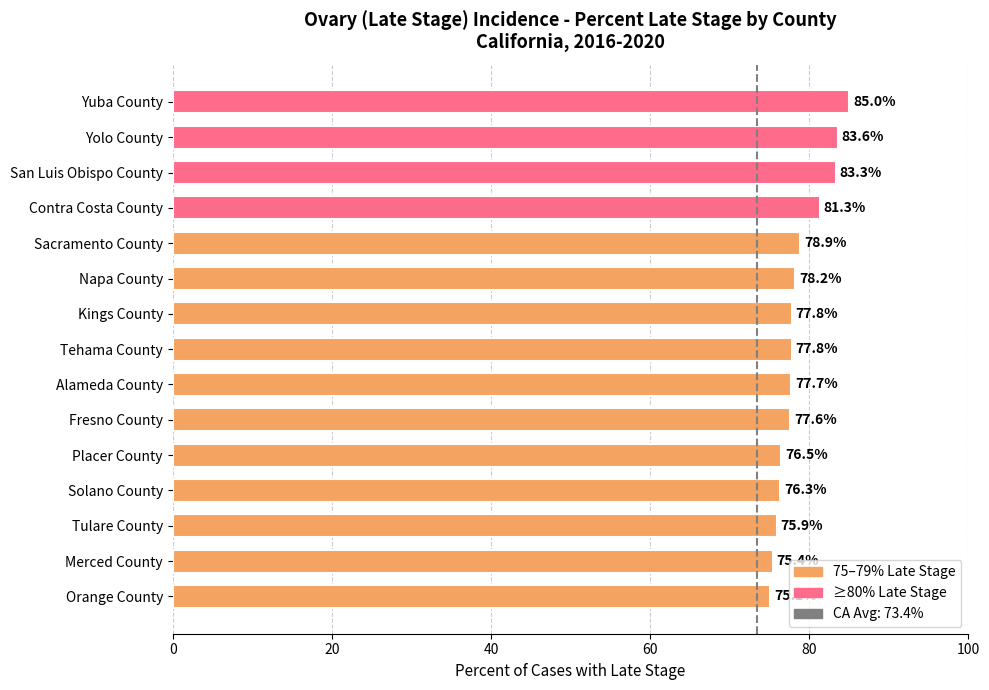

What is the greatest value displayed?

85.0